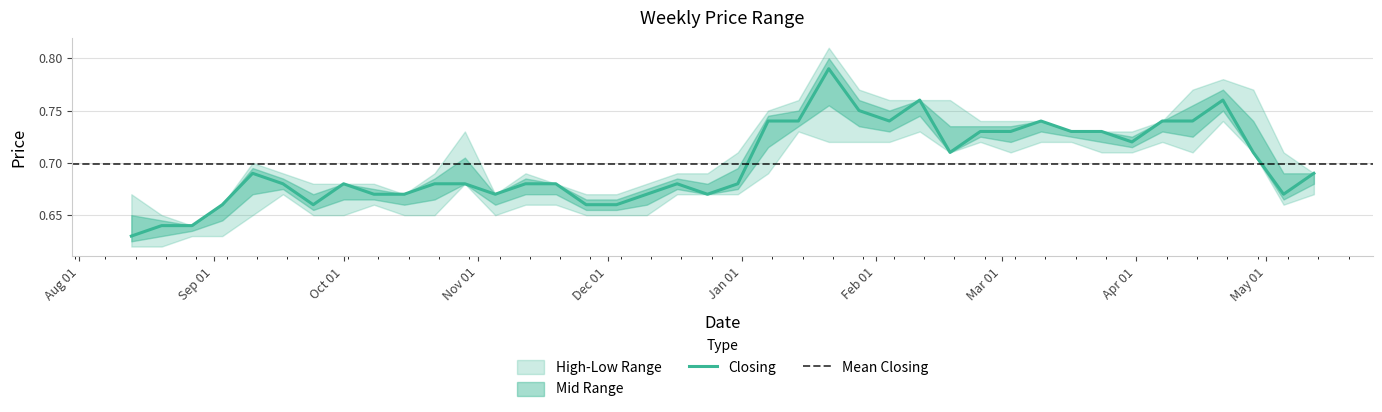

What is the average value of the Low series?

0.7